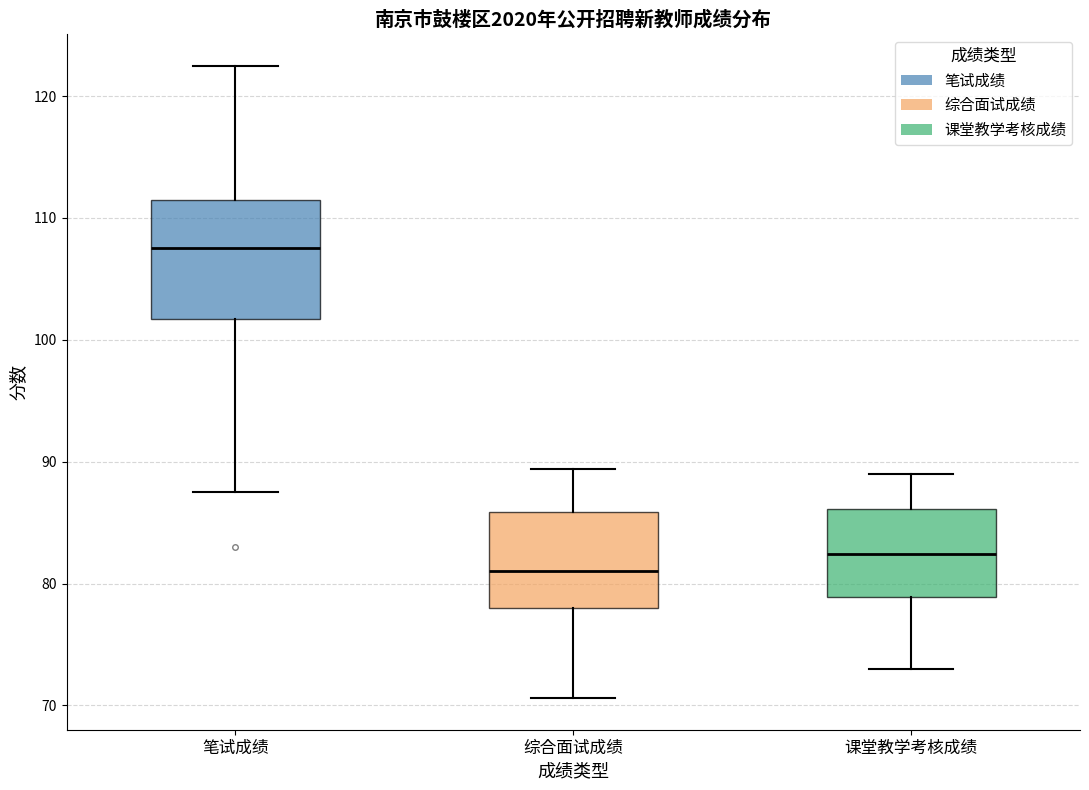

Comparing the boxes themselves (not the whiskers), which one is the tallest?

笔试成绩